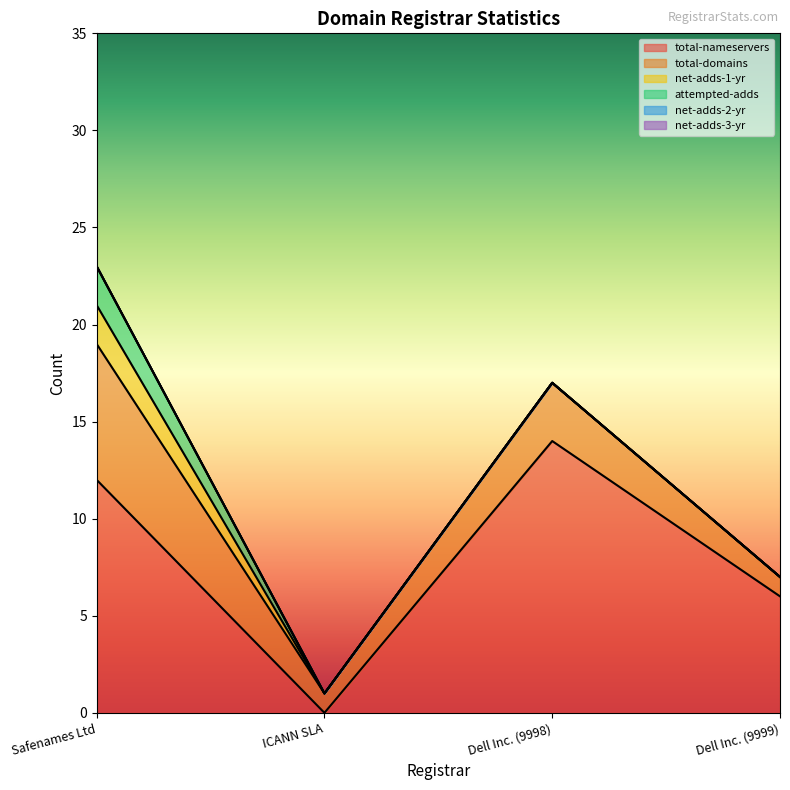

Which series changed the most between Safenames Ltd and Dell Inc. (9998)?

total-domains